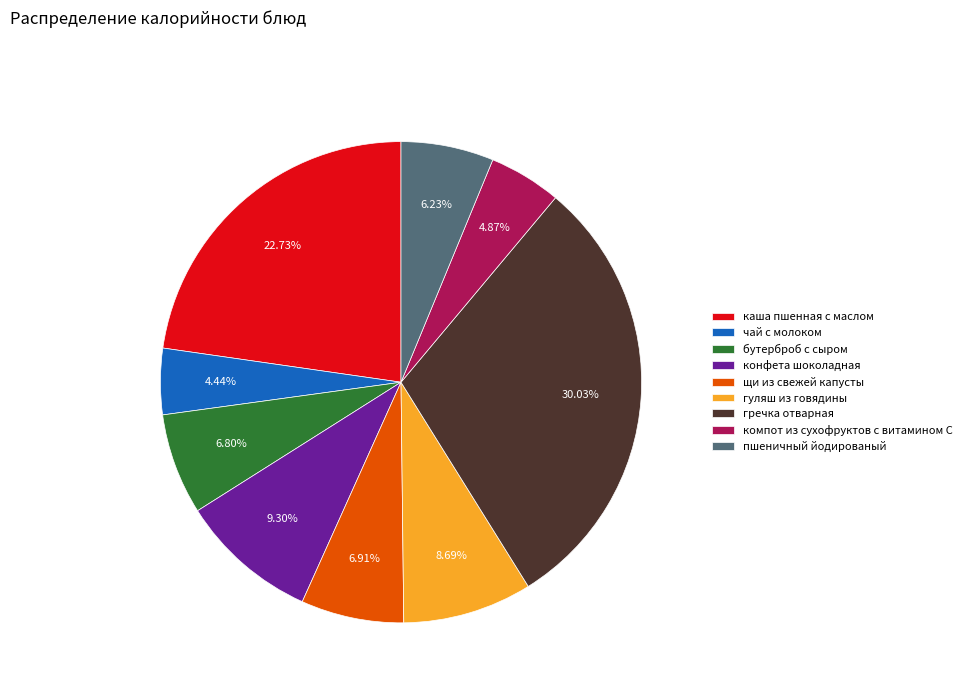

How many slices are in this pie chart?

9